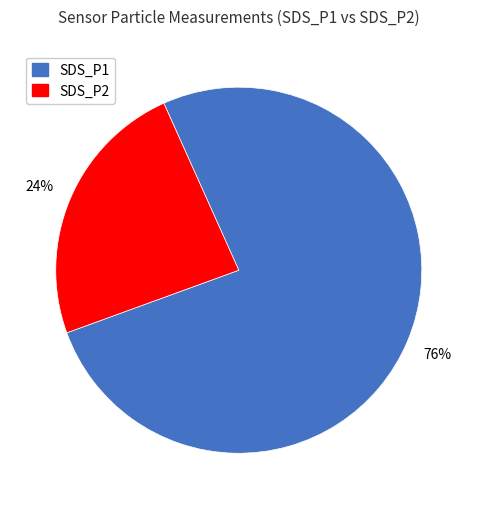

To the nearest percent, what is the difference between the largest and smallest slice percentages?

52%